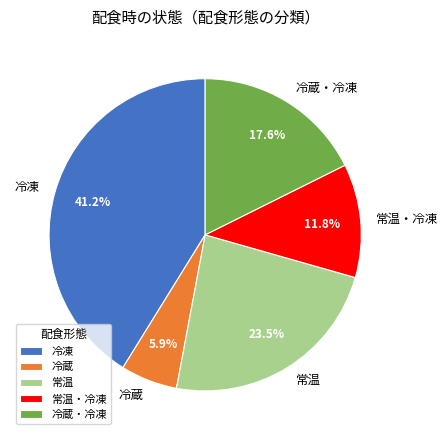

Is there any slice that represents more than half of the pie?

No